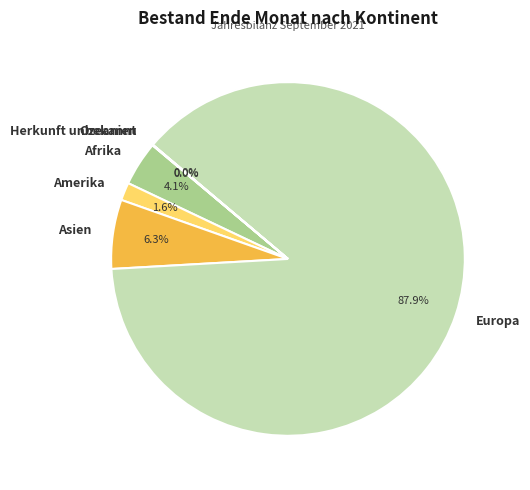

True or false: Asien accounts for 6% of the total.

True